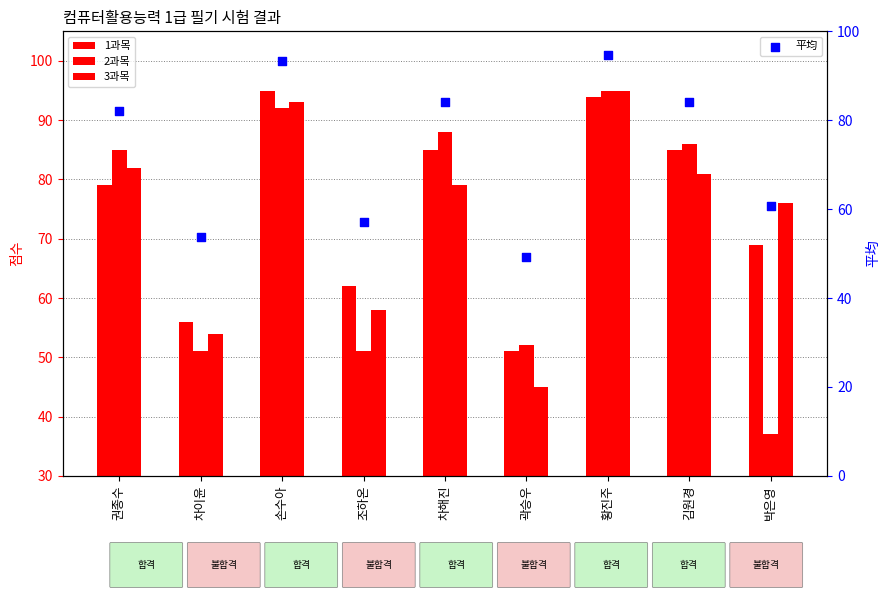

Which series has the largest Y range (max minus min)?

2과목